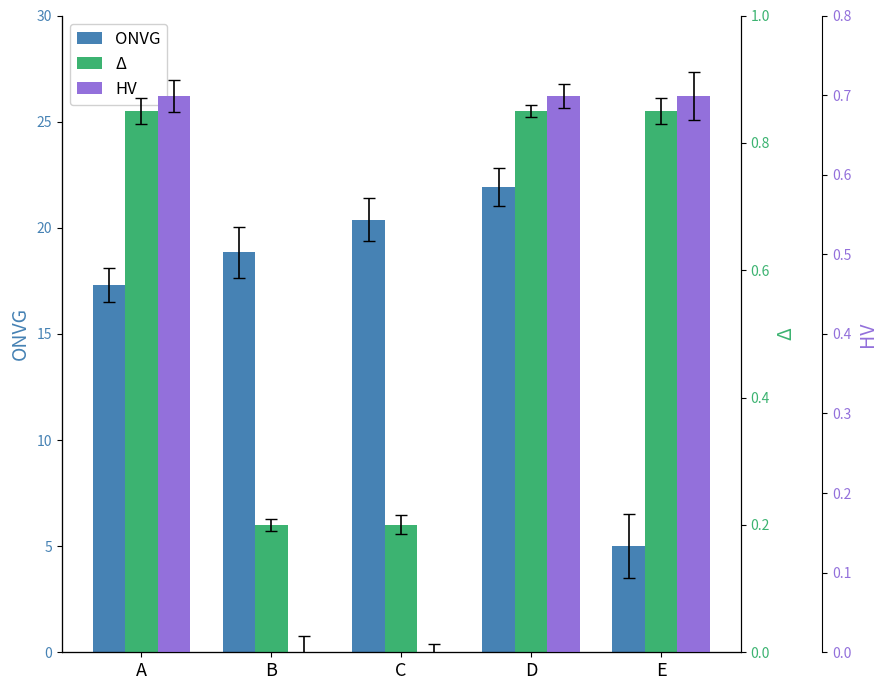

What is the value of the ONVG bar at the 5th from the left?

5.0